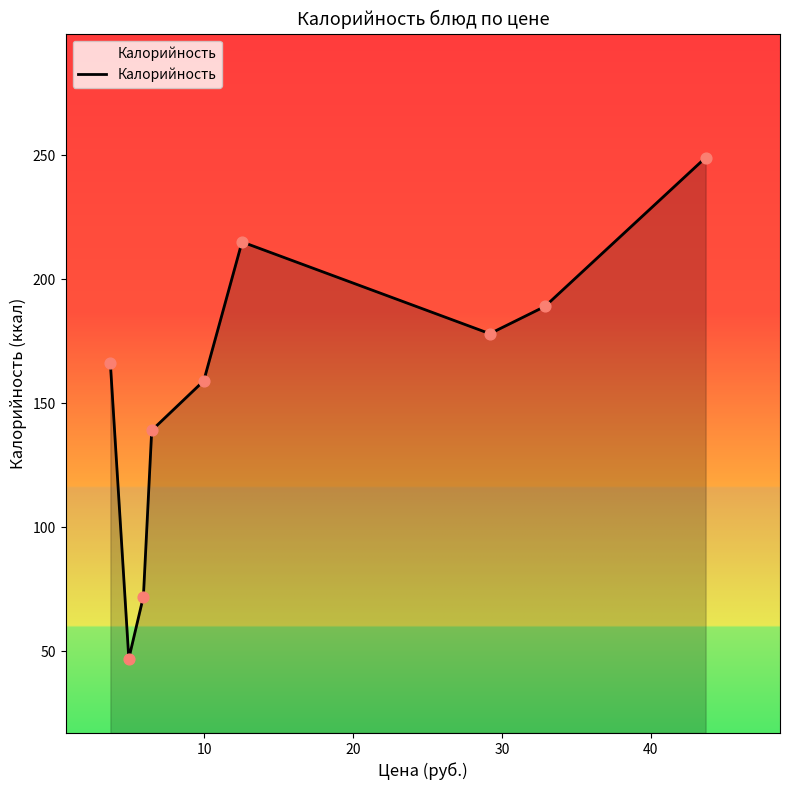

What is the difference between the maximum and minimum values?

202